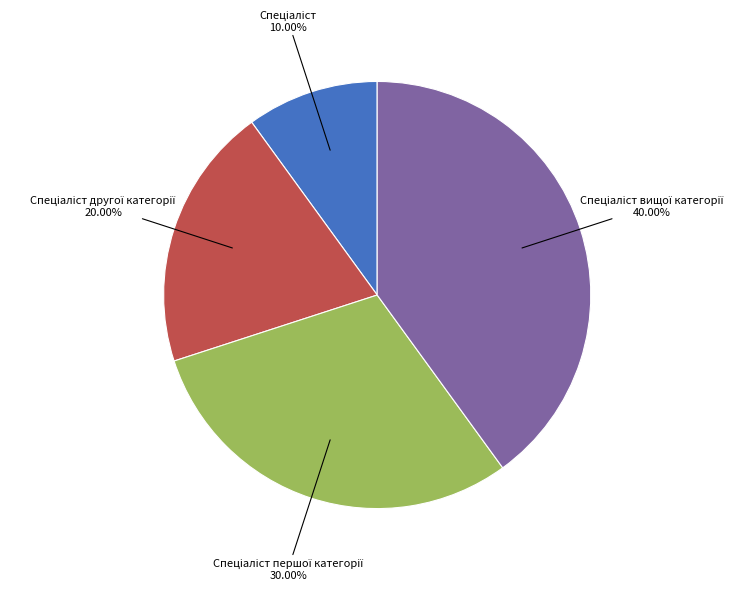

Does any single category account for the majority?

No